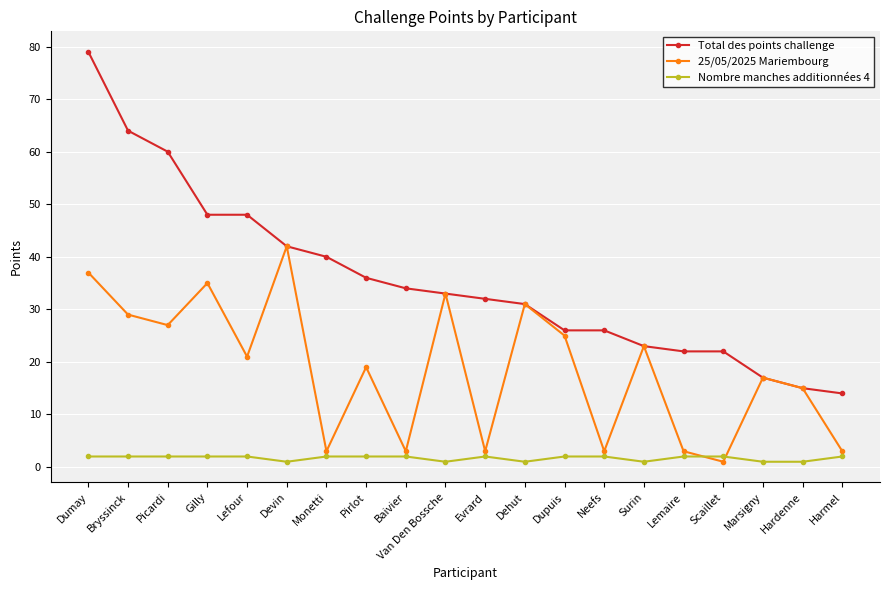

What is the value of the Total des points challenge point at the 8th from the left?

36